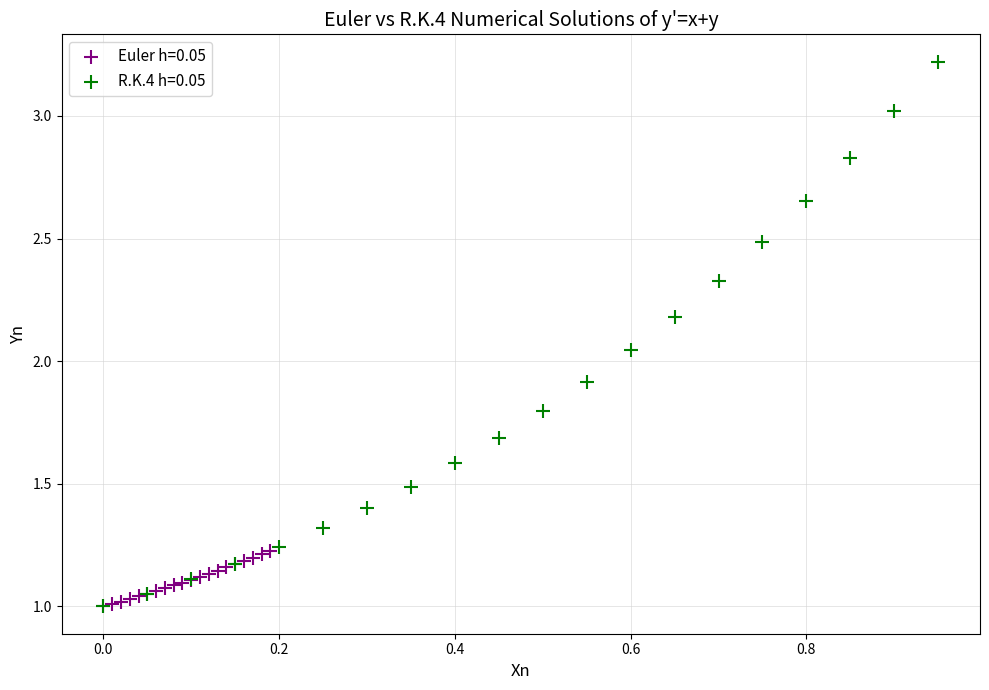

Which series contains the highest Y value?

R.K.4 h=0.05